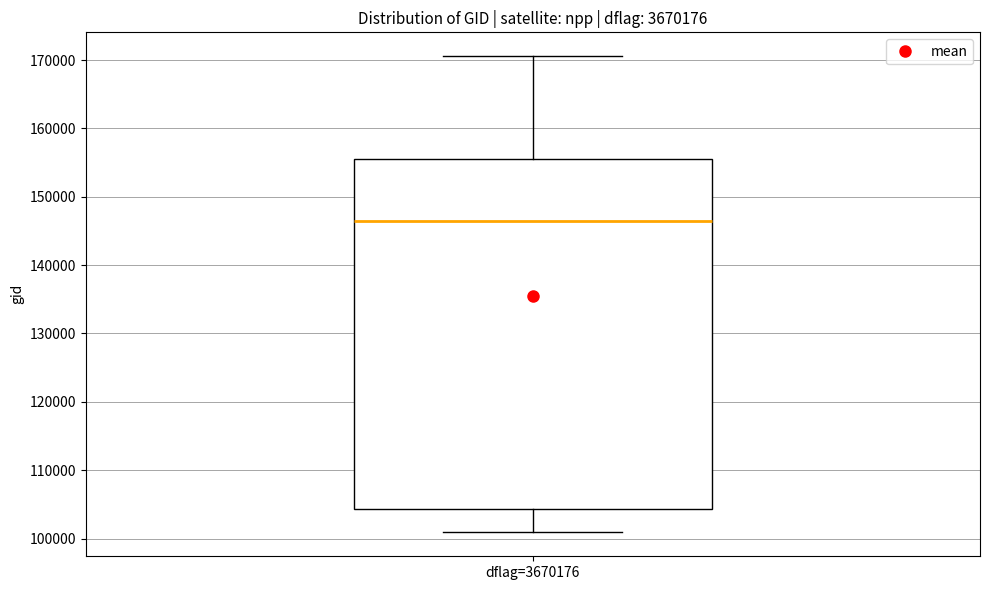

Read this box plot against the y-axis: the position of the median line, the range covered by the box, and the ends of both whiskers. The values are not printed on the chart, so give them approximately, as read against the axis.

median 146000, box 104000 to 155000, whiskers 101000 to 171000